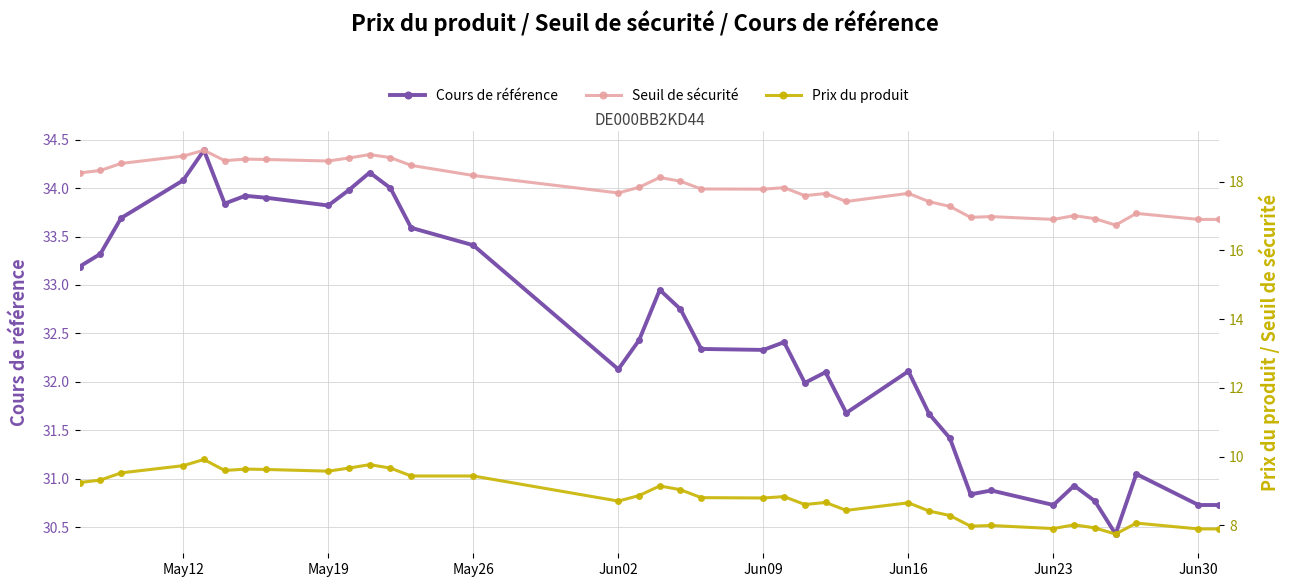

Is it true that Cours de référence equals 15.0 at Jun16?

False